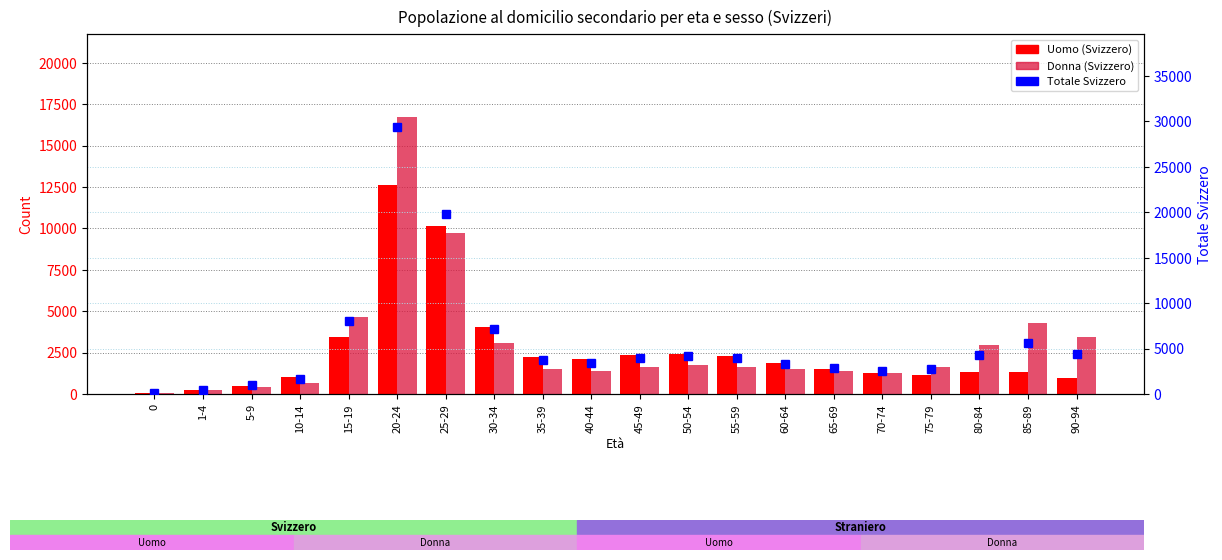

Reading left to right, list all the values displayed in this chart.

Uomo (Svizzero): 0=39	1-4=254	5-9=495	10-14=1023	15-19=3431	20-24=12627	25-29=10140	30-34=4073	35-39=2236	40-44=2088	45-49=2344	50-54=2442	55-59=2295	60-64=1866	65-69=1530	70-74=1271	75-79=1174	80-84=1323	85-89=1318	90-94=959
Donna (Svizzero): 0=37	1-4=235	5-9=441	10-14=680	15-19=4635	20-24=16720	25-29=9718	30-34=3098	35-39=1530	40-44=1370	45-49=1628	50-54=1752	55-59=1647	60-64=1486	65-69=1370	70-74=1288	75-79=1619	80-84=2957	85-89=4297	90-94=3425
Totale Svizzero: 0=76	1-4=489	5-9=936	10-14=1703	15-19=8066	20-24=29347	25-29=19858	30-34=7171	35-39=3766	40-44=3458	45-49=3972	50-54=4194	55-59=3942	60-64=3352	65-69=2900	70-74=2559	75-79=2793	80-84=4280	85-89=5615	90-94=4384